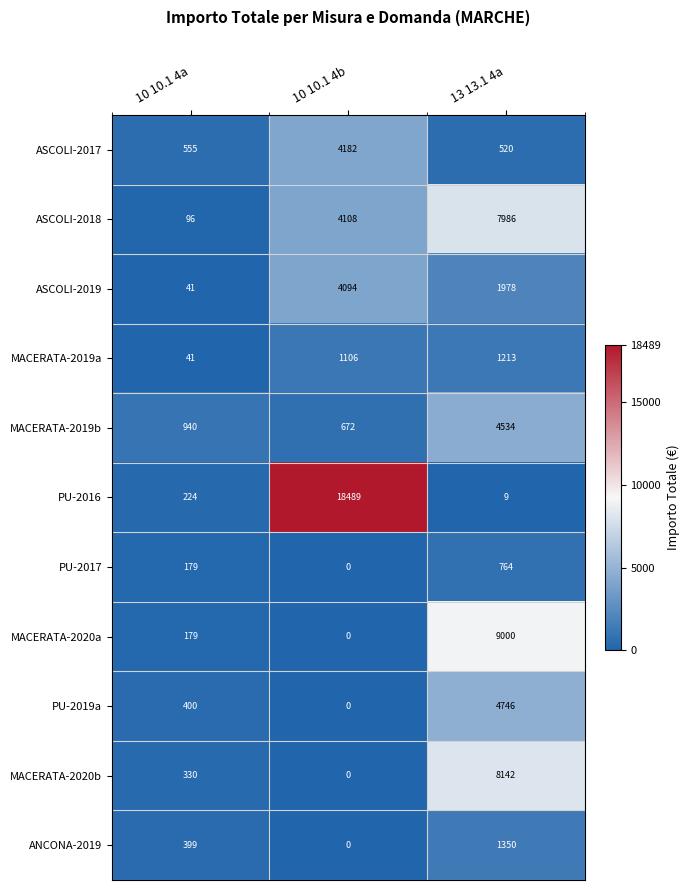

What is the difference between the second highest and minimum values in the ANCONA-2019 series?

399